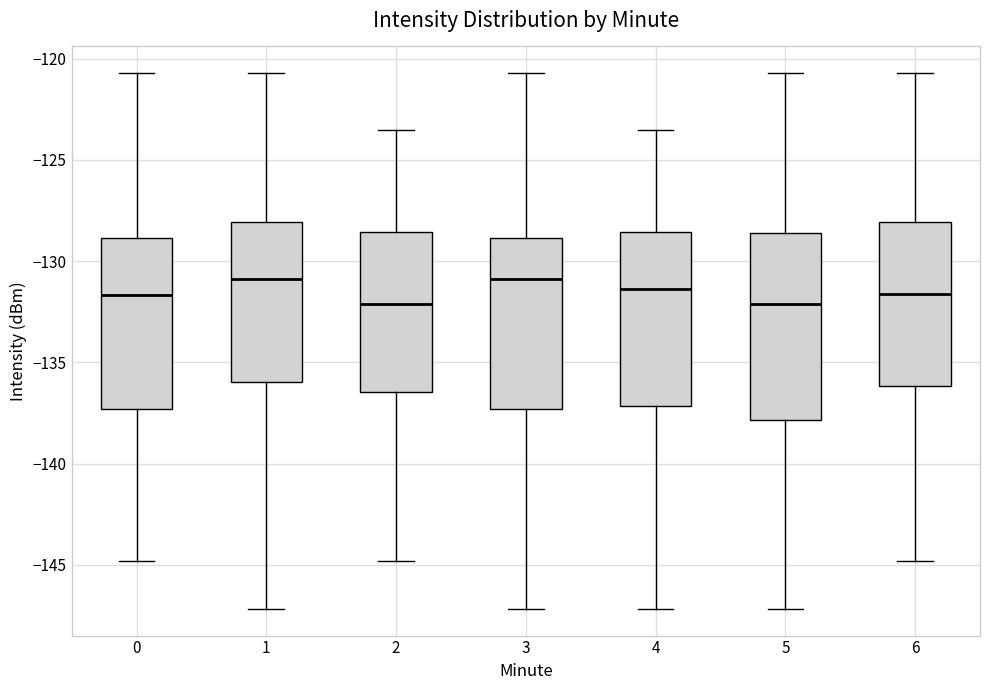

Reading left to right, read every box against the y-axis: the position of its median line, the range the box covers, and the ends of its whiskers. The values are not printed on the chart, so give them approximately, as read against the axis.

0: median -131.5, box -137.5 to -129.0, whiskers -145.0 to -120.5
1: median -131.0, box -136.0 to -128.0, whiskers -147.0 to -120.5
2: median -132.0, box -136.5 to -128.5, whiskers -145.0 to -123.5
3: median -131.0, box -137.5 to -129.0, whiskers -147.0 to -120.5
4: median -131.5, box -137.0 to -128.5, whiskers -147.0 to -123.5
5: median -132.0, box -138.0 to -128.5, whiskers -147.0 to -120.5
6: median -131.5, box -136.0 to -128.0, whiskers -145.0 to -120.5